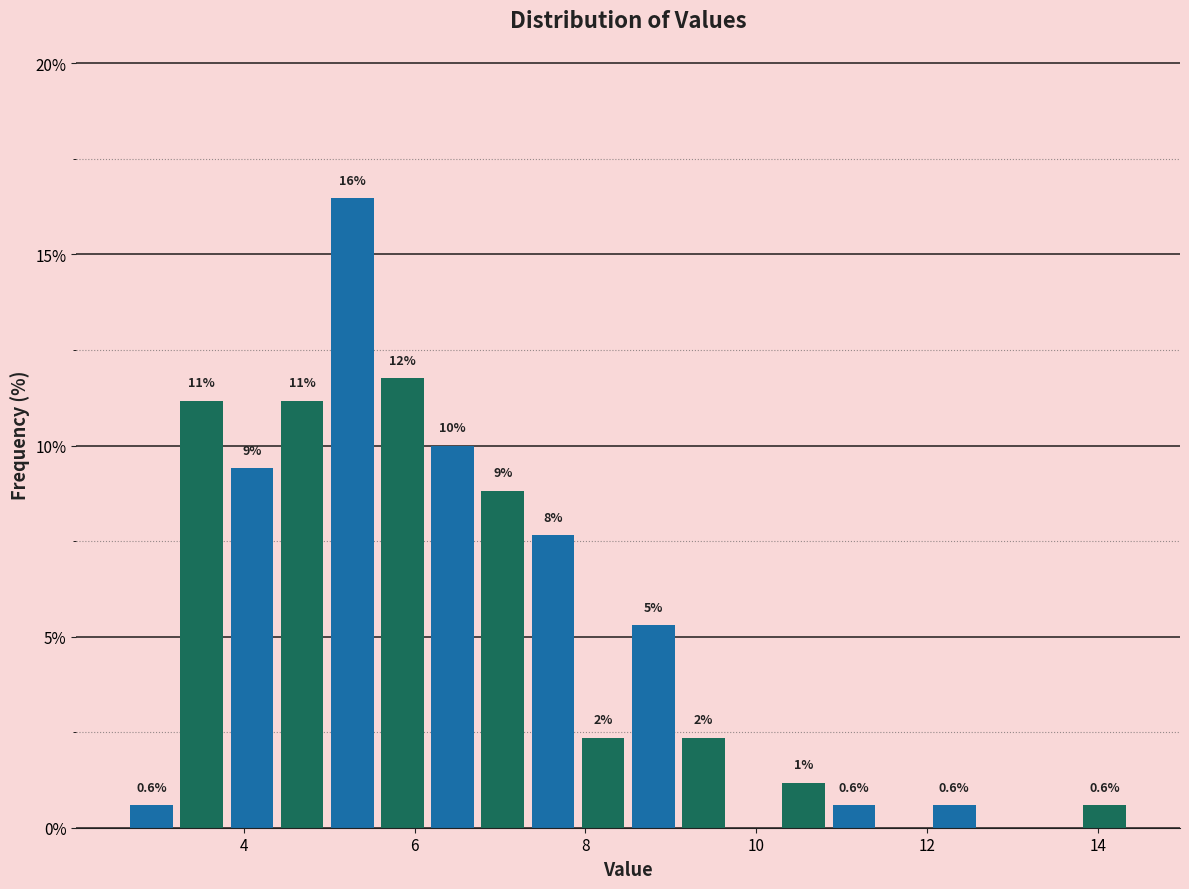

Around what value on the x-axis is the tallest bar? Give the approximate position of its centre, as read against the axis.

5.2